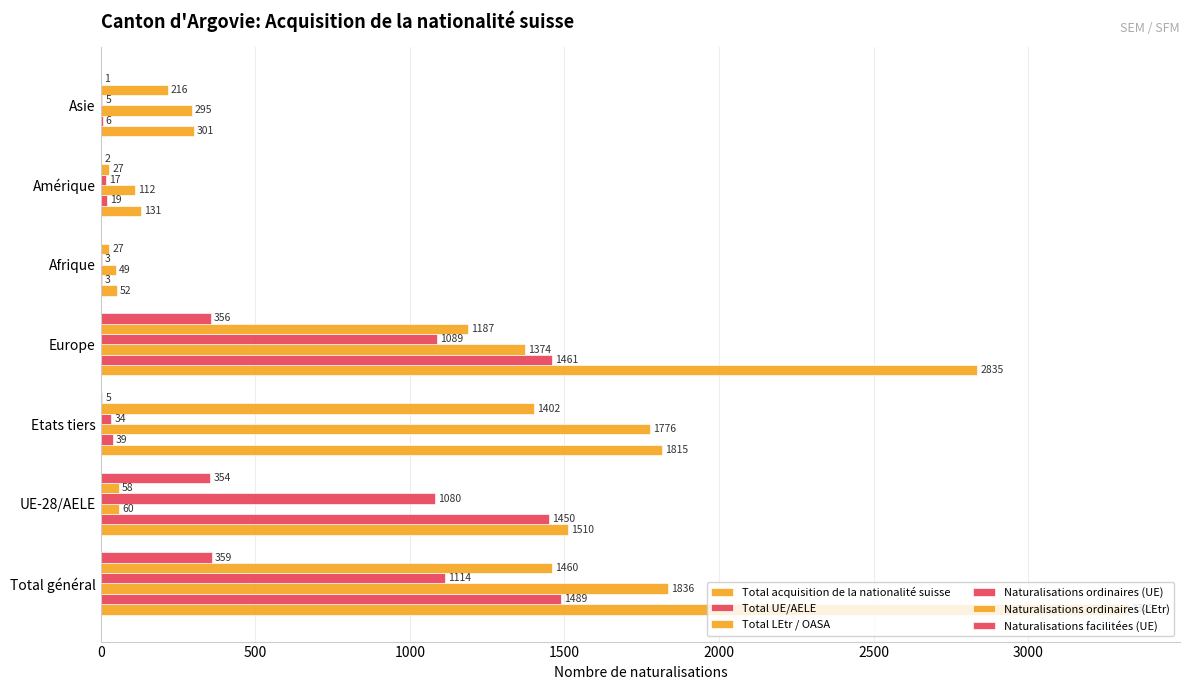

What is the average value of the Naturalisations ordinaires (UE) series?

477